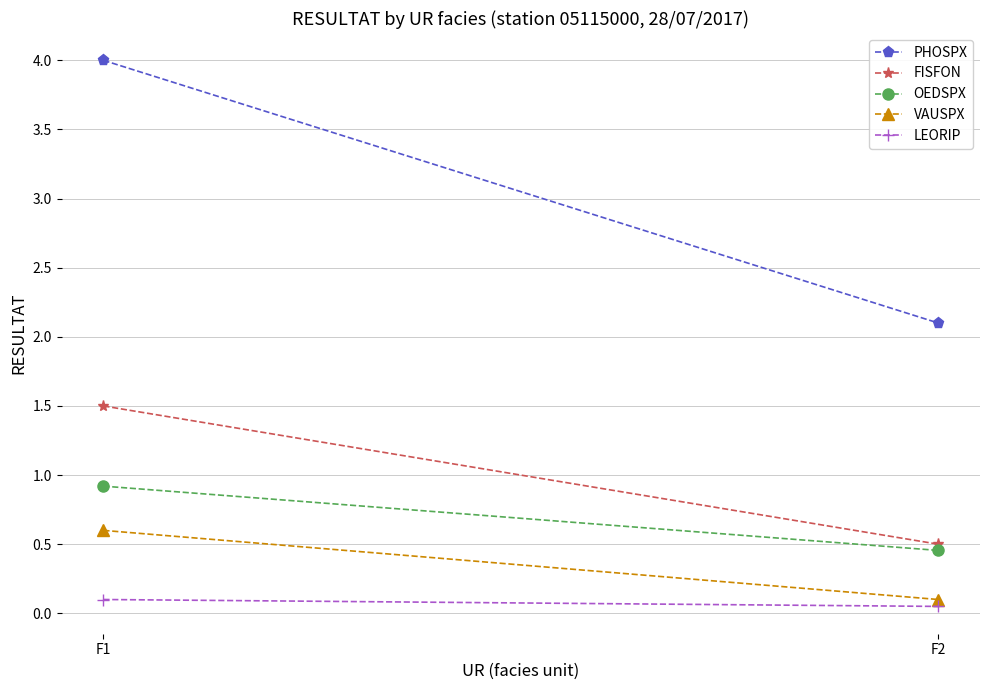

Which category has the highest value in the LEORIP series?

F1